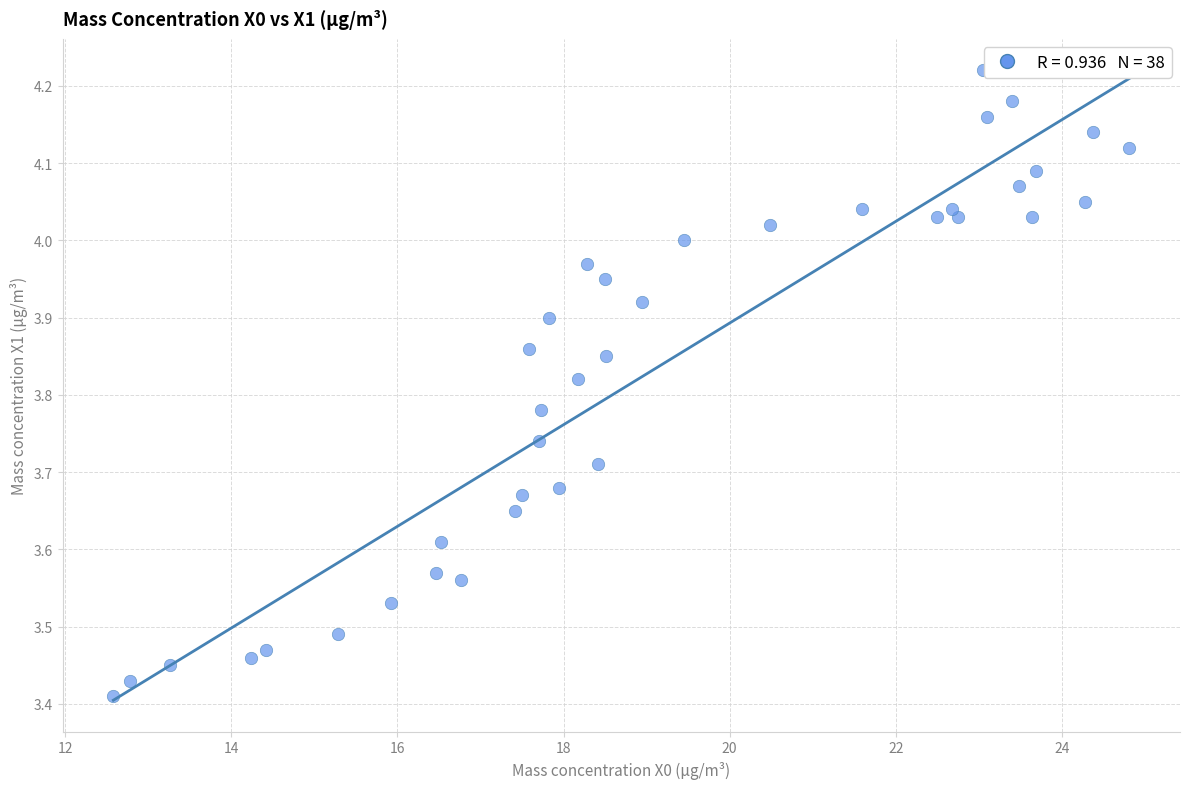

What is the range of X values (max minus min)?

12.2